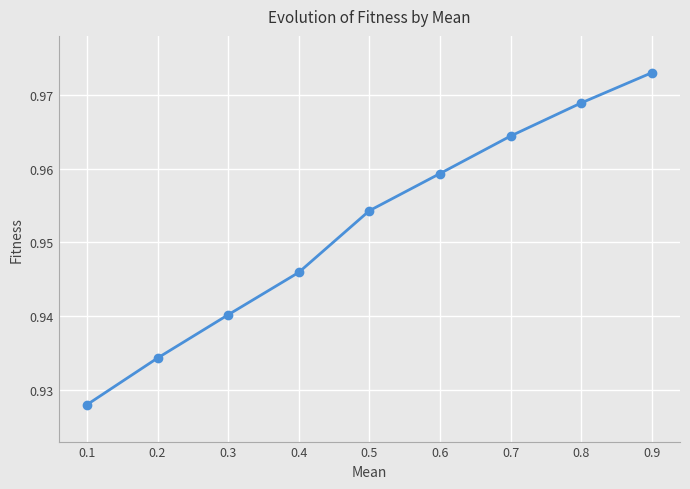

Is it true that the value at 0.4 is 1.5?

False